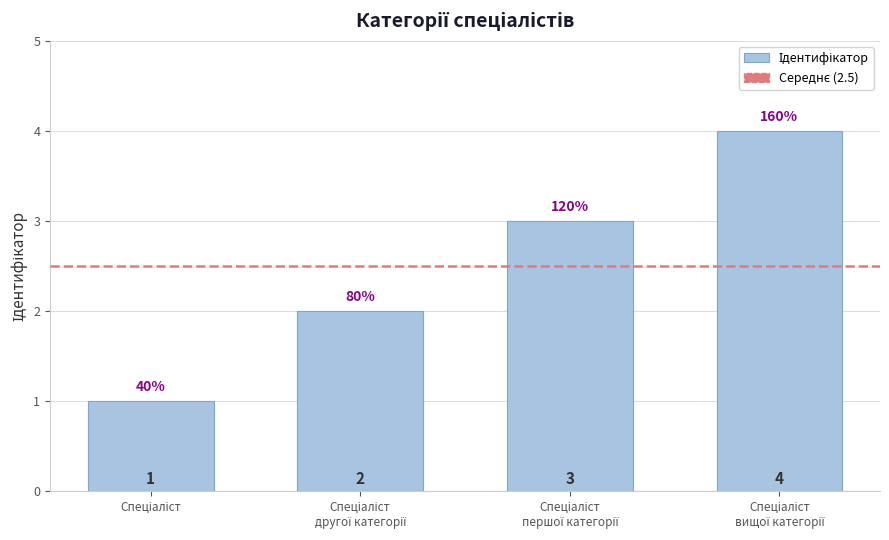

What is the sum of all values?

10